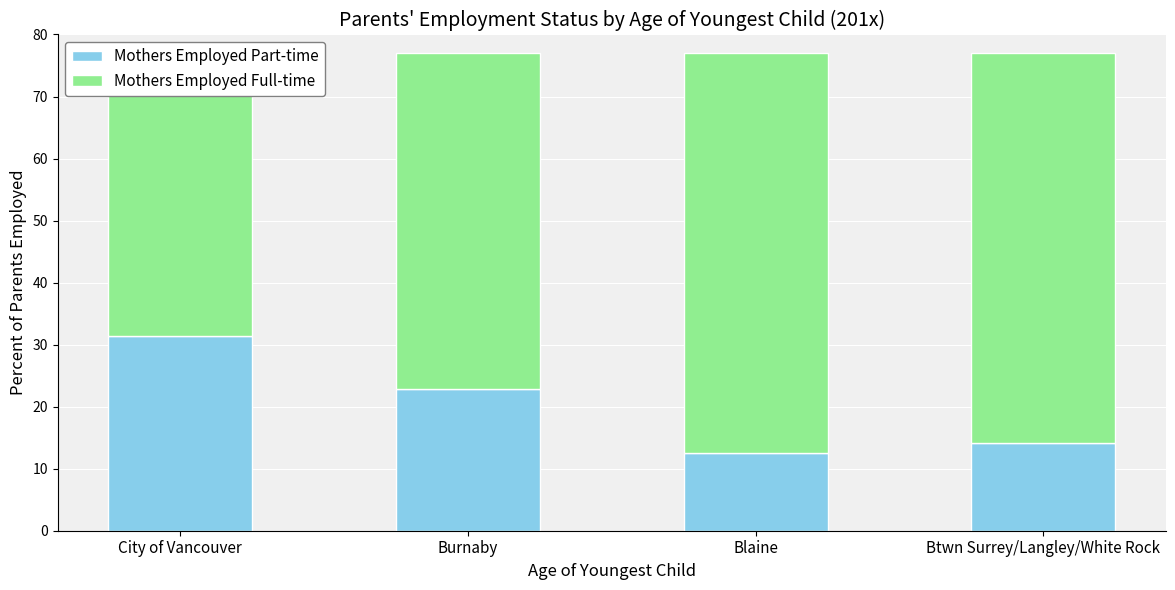

The Mothers Employed Full-time series shows 27.6 at City of Vancouver. True or false?

False